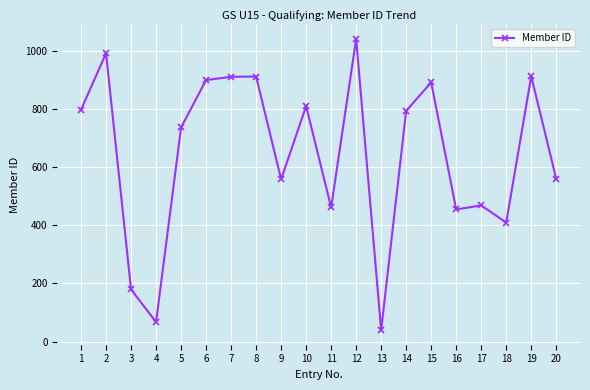

Where is the first local maximum?

2